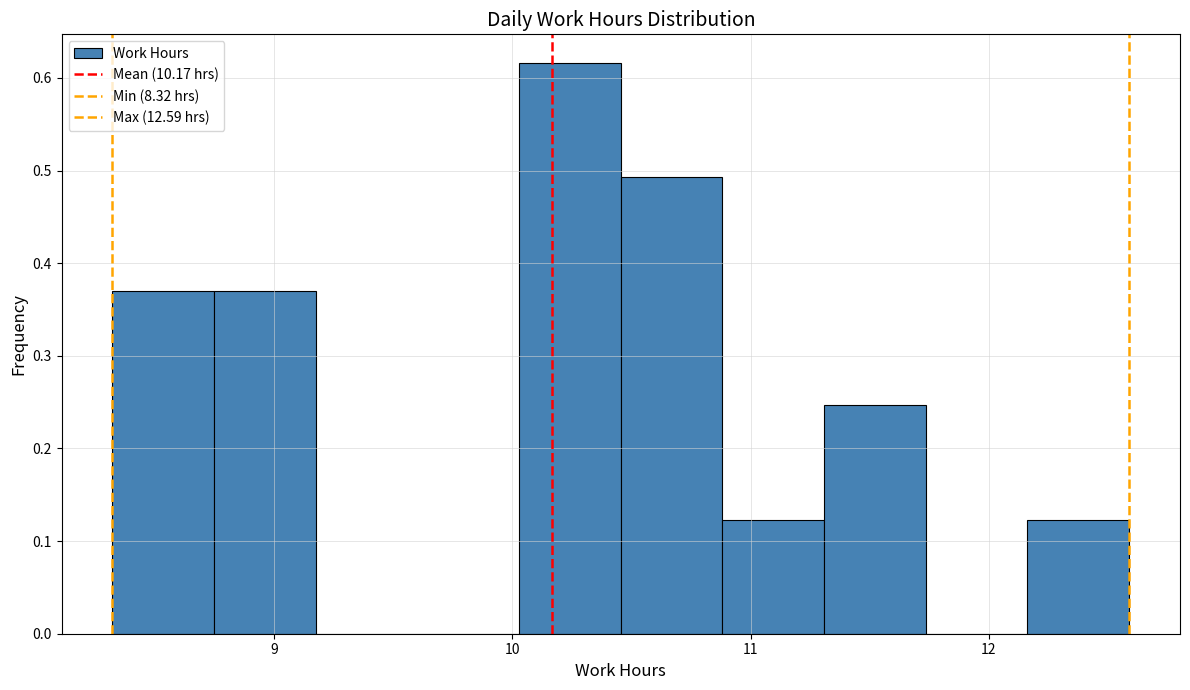

How tall is the bar that spans 8.7 to 9.2 on the x-axis? Neither the bar edges nor the heights are printed on the chart, so give them approximately, as read against the axes.

0.37